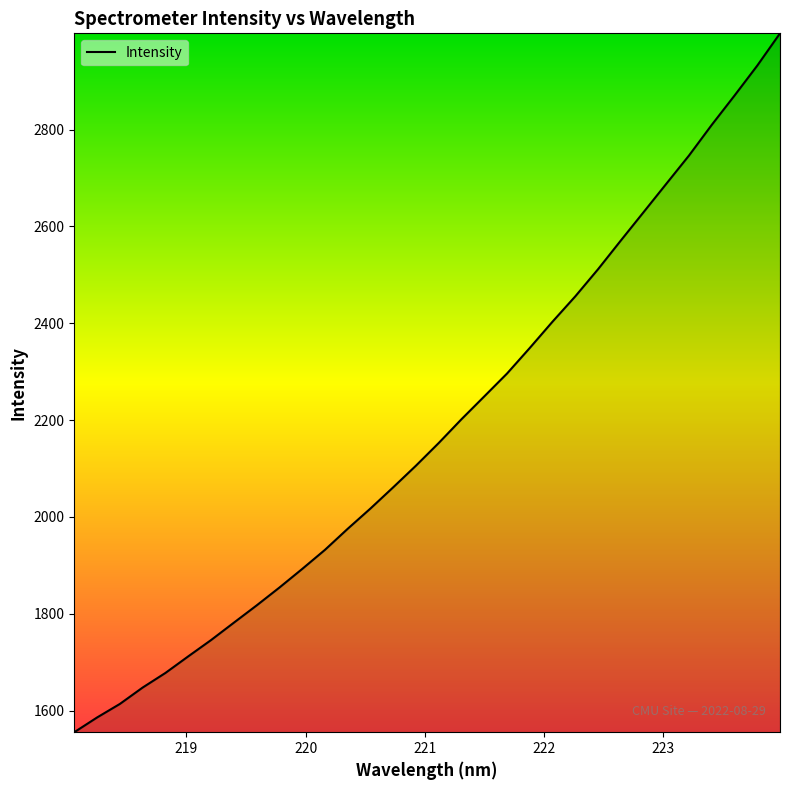

What is the difference between the maximum and minimum values?

1443.0